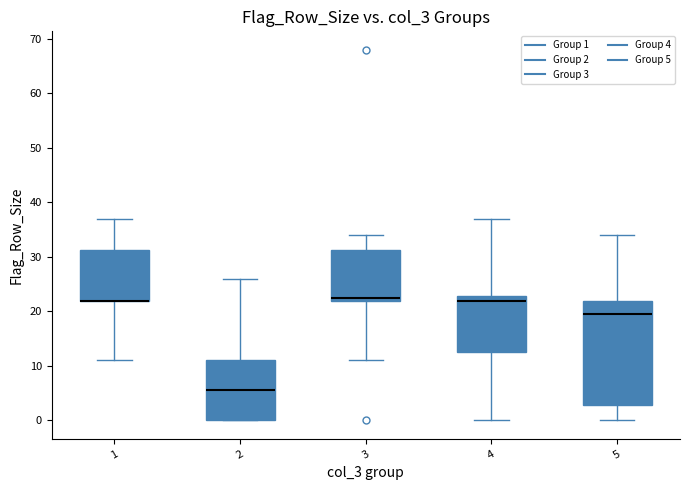

Where does the upper whisker of the box at x = 4 end on the y-axis? The values are not printed on the chart, so give them approximately, as read against the axis.

37